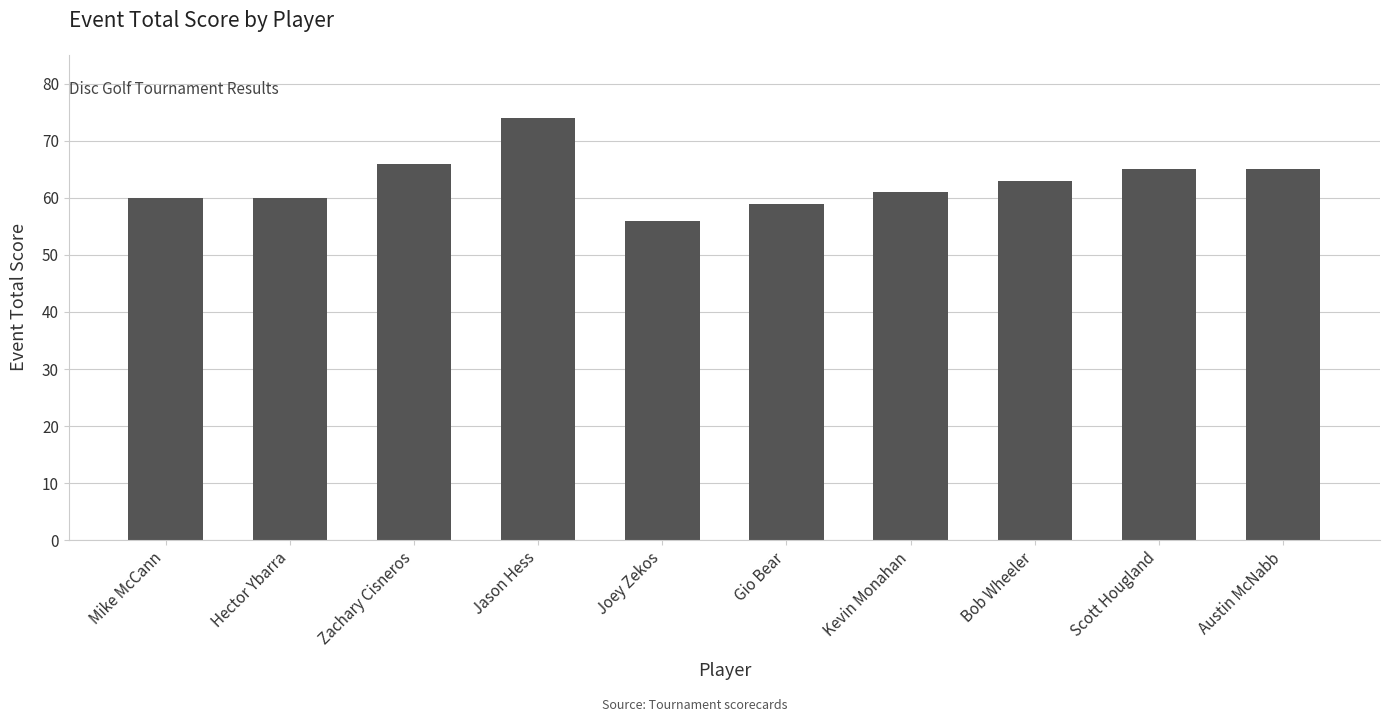

Which label corresponds to the smallest value in the chart?

Joey Zekos